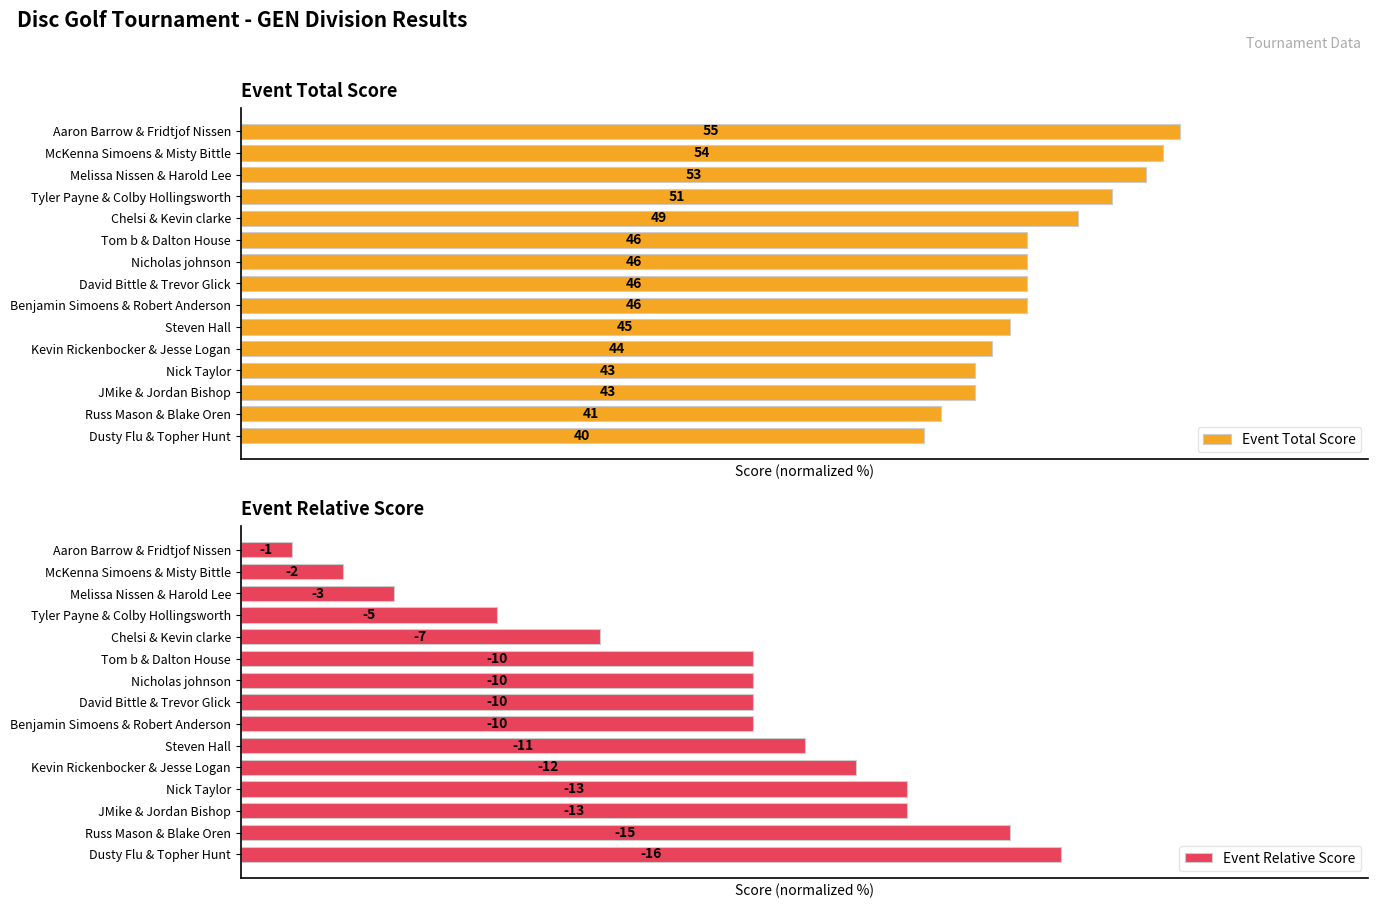

Is the value of Event Total Score at JMike & Jordan Bishop greater than the value of Event Relative Score at Tom b & Dalton House?

Yes